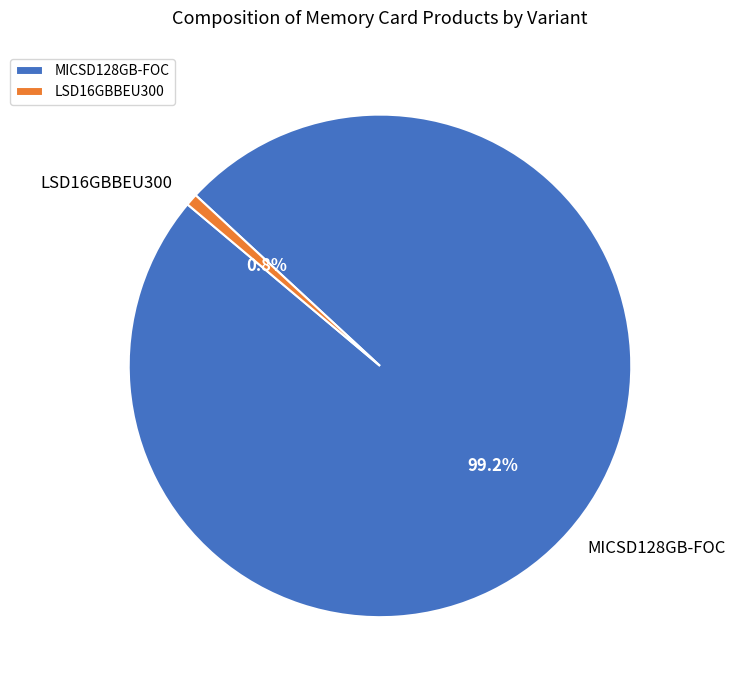

True or false: MICSD128GB-FOC accounts for 99% of the total.

True